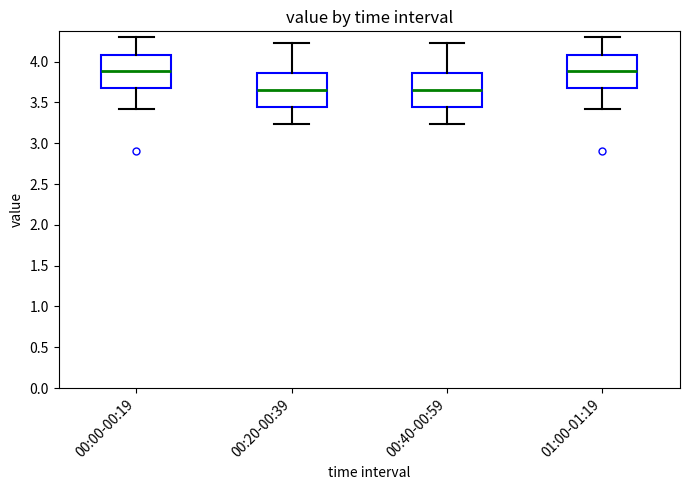

Reading left to right, transcribe this box plot: for each box, give where its median line is, the range the box spans, and where its two whiskers end, as read against the y-axis. The values are not printed on the chart, so give them approximately, as read against the axis.

00:00-00:19: median 3.90, box 3.70 to 4.10, whiskers 3.40 to 4.30
00:20-00:39: median 3.65, box 3.45 to 3.85, whiskers 3.25 to 4.25
00:40-00:59: median 3.65, box 3.45 to 3.85, whiskers 3.25 to 4.25
01:00-01:19: median 3.90, box 3.70 to 4.10, whiskers 3.40 to 4.30